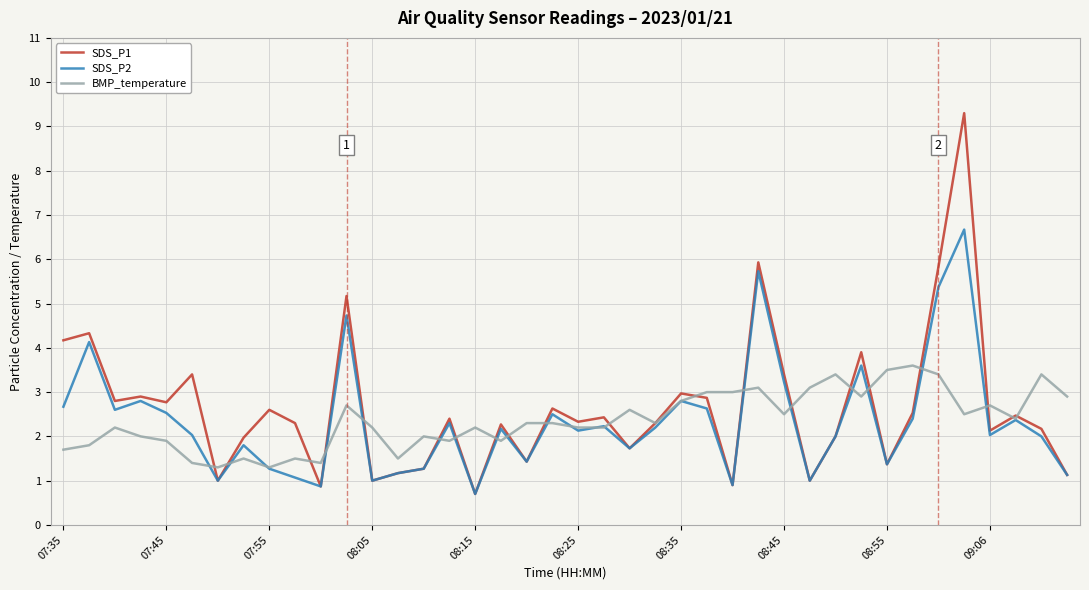

What is the maximum value for BMP_temperature?

3.6